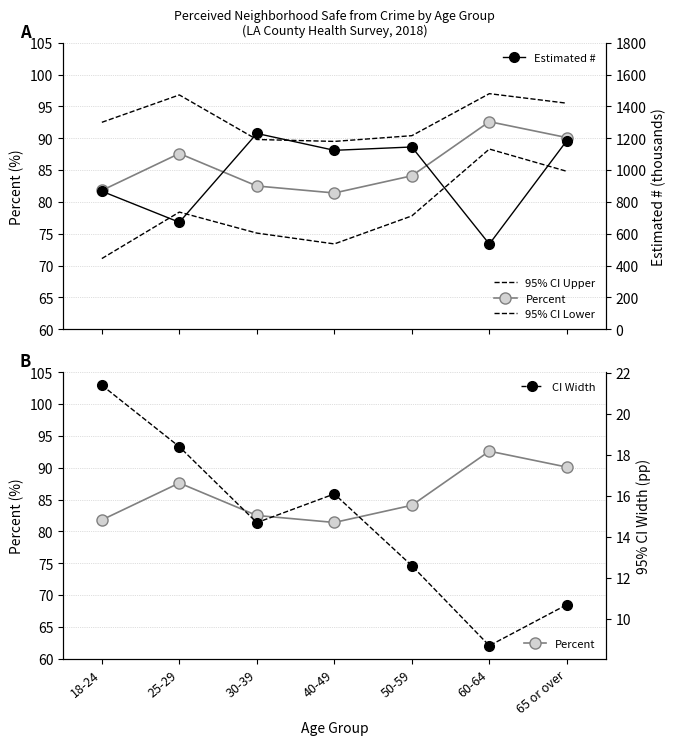

Reading right to left, list all the values displayed in this chart.

95% CI Upper: 65 or over=95.5	60-64=97.0	50-59=90.4	40-49=89.5	30-39=89.8	25-29=96.8	18-24=92.5
Percent: 65 or over=90.1	60-64=92.6	50-59=84.1	40-49=81.4	30-39=82.5	25-29=87.6	18-24=81.8
95% CI Lower: 65 or over=84.8	60-64=88.3	50-59=77.8	40-49=73.4	30-39=75.1	25-29=78.4	18-24=71.1
Estimated #: 65 or over=1185.0	60-64=535.0	50-59=1145.0	40-49=1124.0	30-39=1230.0	25-29=672.0	18-24=867.0
CI Width: 65 or over=10.7	60-64=8.7	50-59=12.6	40-49=16.1	30-39=14.7	25-29=18.4	18-24=21.4